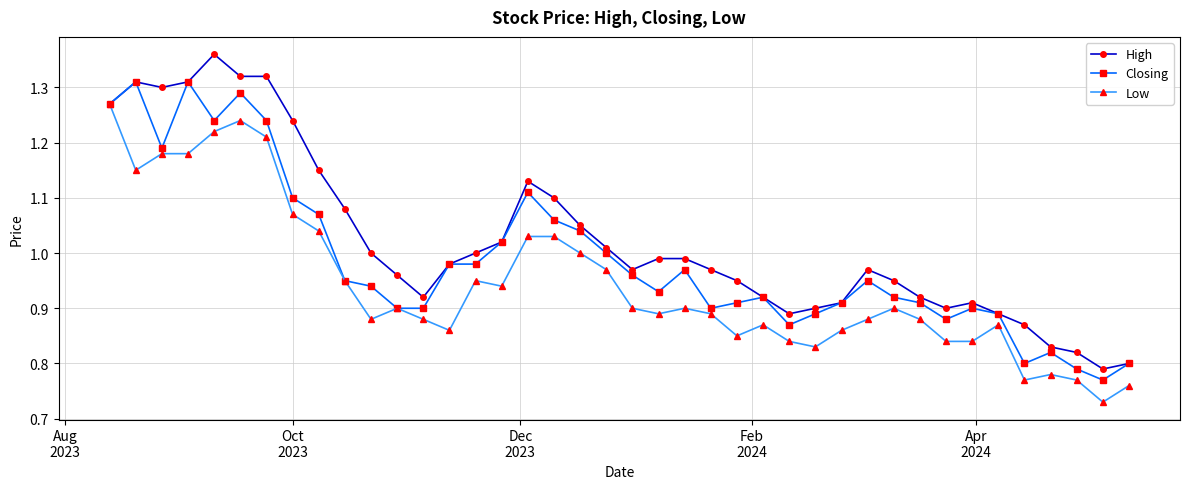

Does the chart have visible grid lines?

Yes